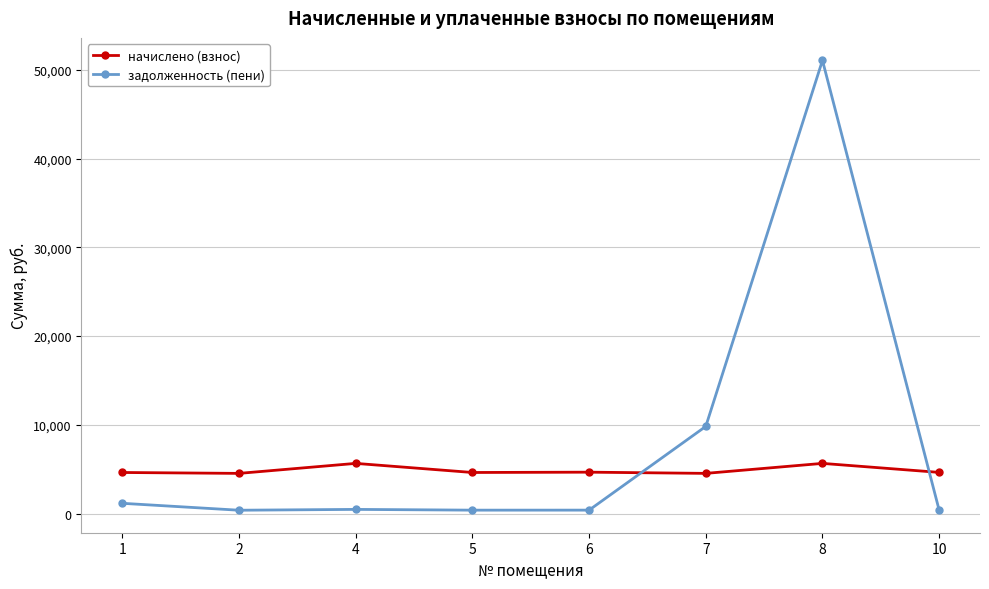

True or false: начислено (взнос) and задолженность (пени) cross at least once.

True